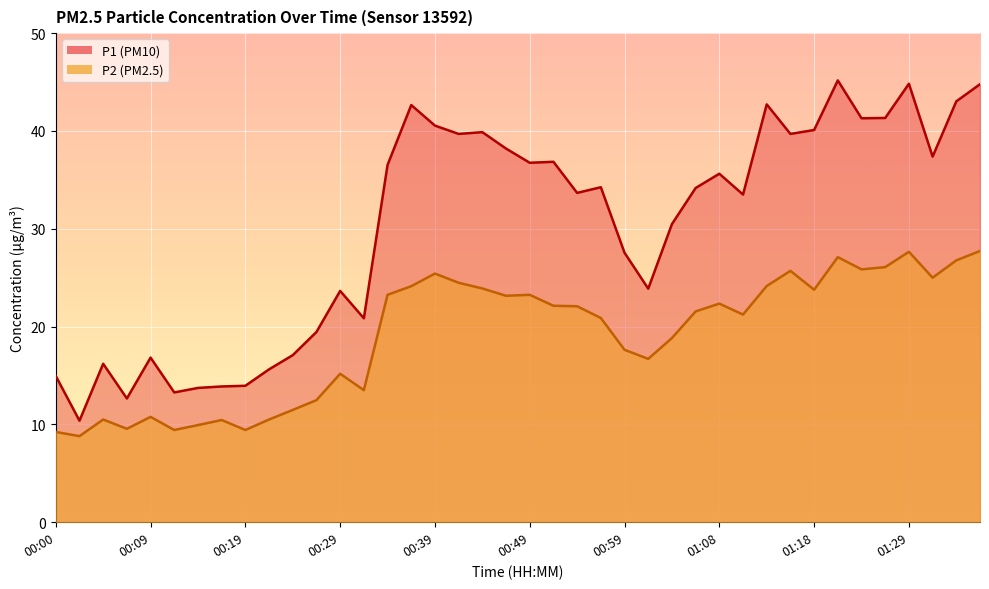

List the series in order of their overall mean, lowest first.

P2, P1